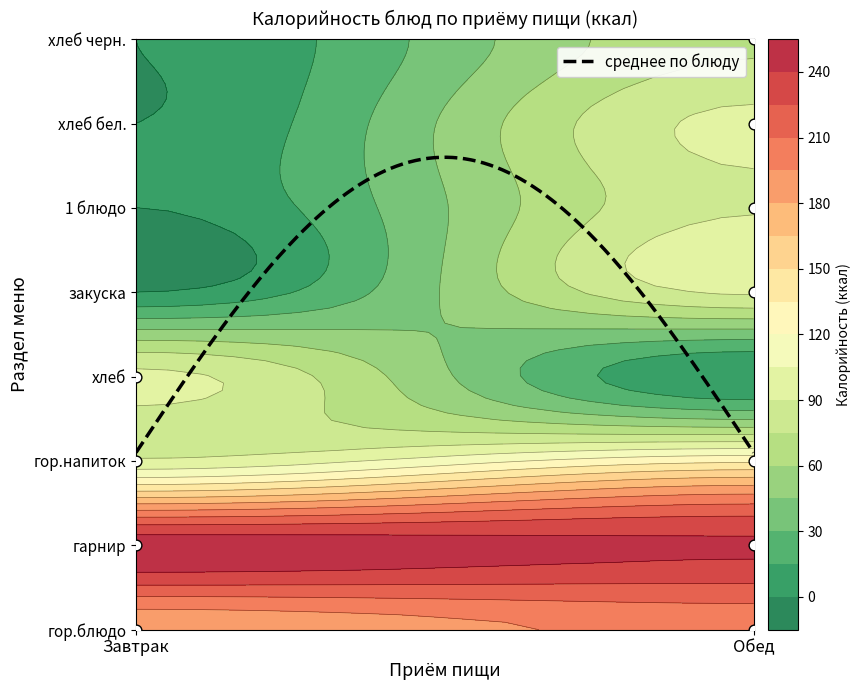

True or false: Завтрак has a value of 100.9 at хлеб бел..

False